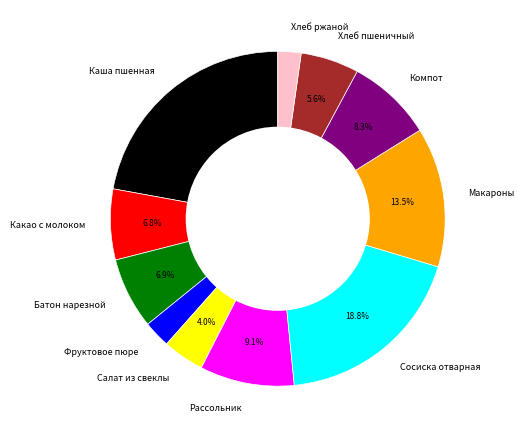

Is it true that Компот is 1% of the pie?

False